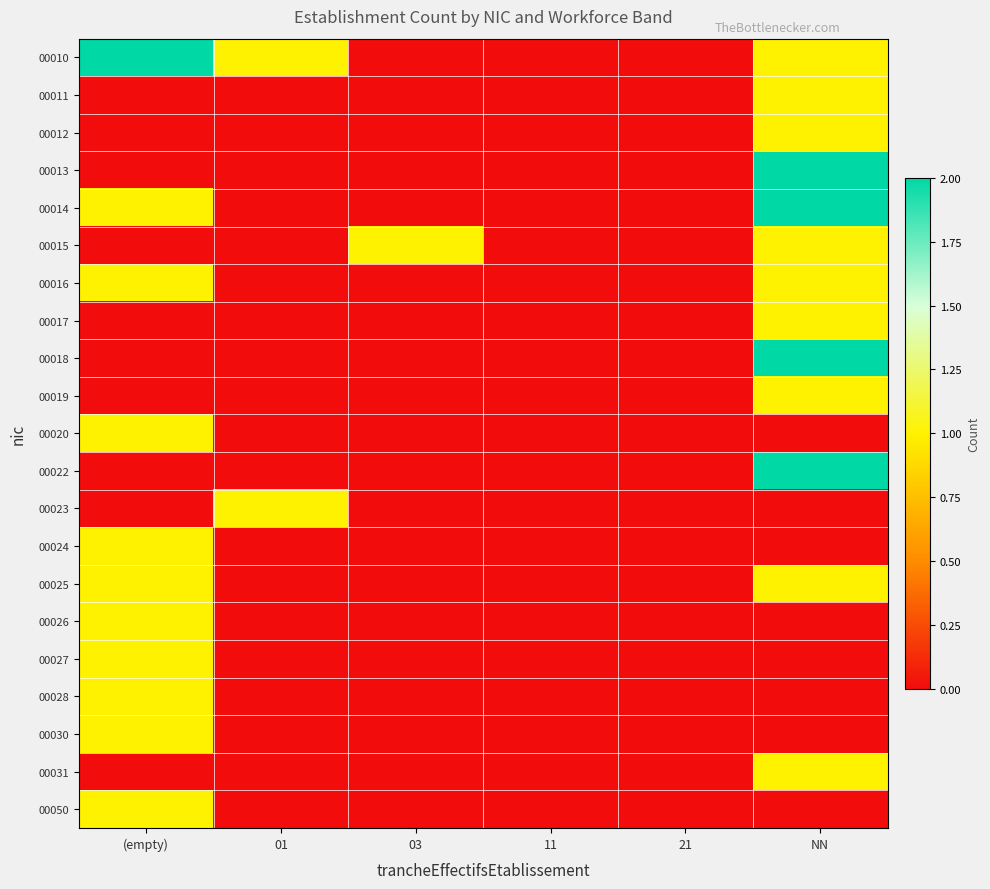

Reading left to right, transcribe all the data shown in this chart.

00010: (empty)=2	01=1	03=0	11=0	21=0	NN=1
00011: (empty)=0	01=0	03=0	11=0	21=0	NN=1
00012: (empty)=0	01=0	03=0	11=0	21=0	NN=1
00013: (empty)=0	01=0	03=0	11=0	21=0	NN=2
00014: (empty)=1	01=0	03=0	11=0	21=0	NN=2
00015: (empty)=0	01=0	03=1	11=0	21=0	NN=1
00016: (empty)=1	01=0	03=0	11=0	21=0	NN=1
00017: (empty)=0	01=0	03=0	11=0	21=0	NN=1
00018: (empty)=0	01=0	03=0	11=0	21=0	NN=2
00019: (empty)=0	01=0	03=0	11=0	21=0	NN=1
00020: (empty)=1	01=0	03=0	11=0	21=0	NN=0
00022: (empty)=0	01=0	03=0	11=0	21=0	NN=2
00023: (empty)=0	01=1	03=0	11=0	21=0	NN=0
00024: (empty)=1	01=0	03=0	11=0	21=0	NN=0
00025: (empty)=1	01=0	03=0	11=0	21=0	NN=1
00026: (empty)=1	01=0	03=0	11=0	21=0	NN=0
00027: (empty)=1	01=0	03=0	11=0	21=0	NN=0
00028: (empty)=1	01=0	03=0	11=0	21=0	NN=0
00030: (empty)=1	01=0	03=0	11=0	21=0	NN=0
00031: (empty)=0	01=0	03=0	11=0	21=0	NN=1
00050: (empty)=1	01=0	03=0	11=0	21=0	NN=0